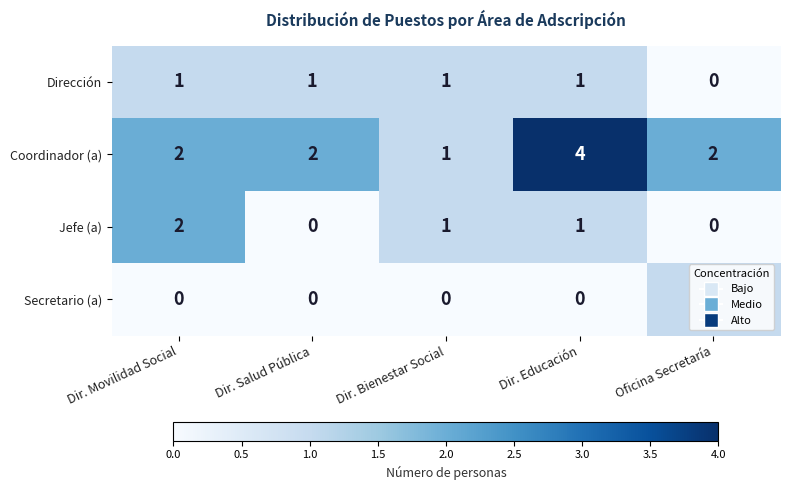

What is the total value across all series at Dir. Educación?

6